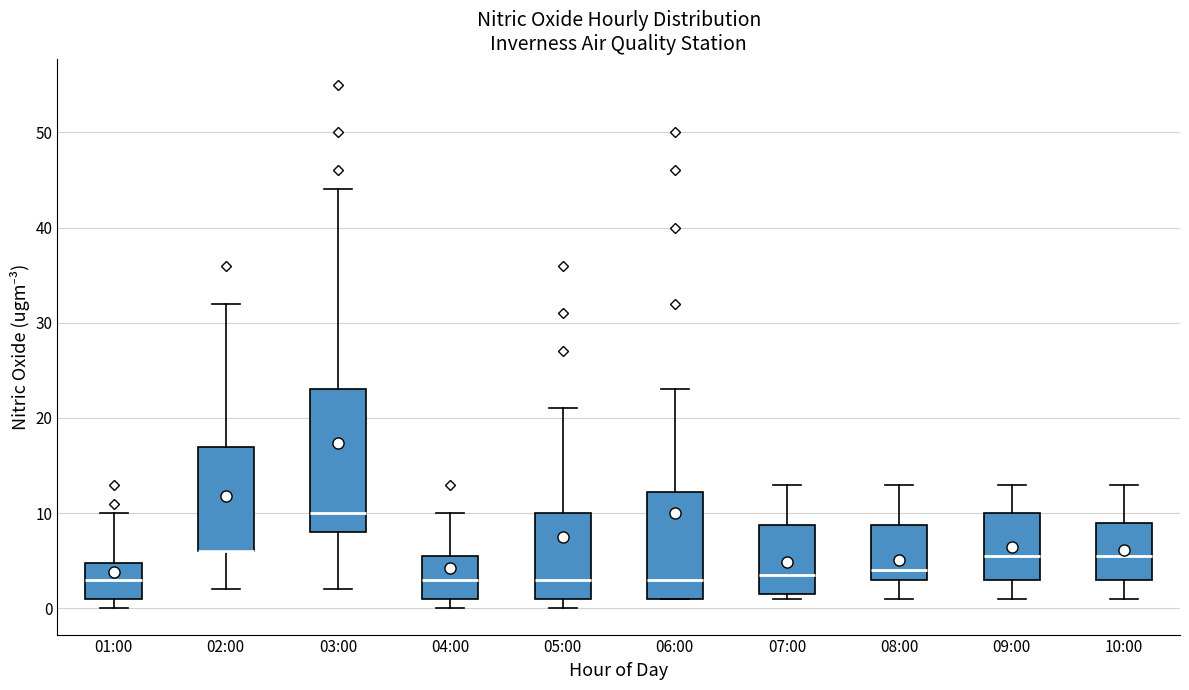

Reading left to right, read every box against the y-axis: the position of its median line, the range the box covers, and the ends of its whiskers. The values are not printed on the chart, so give them approximately, as read against the axis.

01:00: median 3, box 1 to 5, whiskers 0 to 10
02:00: median 6 (drawn on the box's lower edge), box 6 to 17, whiskers 2 to 32
03:00: median 10, box 8 to 23, whiskers 2 to 44
04:00: median 3, box 1 to 6, whiskers 0 to 10
05:00: median 3, box 1 to 10, whiskers 0 to 21
06:00: median 3, box 1 to 12, whiskers 1 to 23
07:00: median 4, box 2 to 9, whiskers 1 to 13
08:00: median 4, box 3 to 9, whiskers 1 to 13
09:00: median 6, box 3 to 10, whiskers 1 to 13
10:00: median 6, box 3 to 9, whiskers 1 to 13